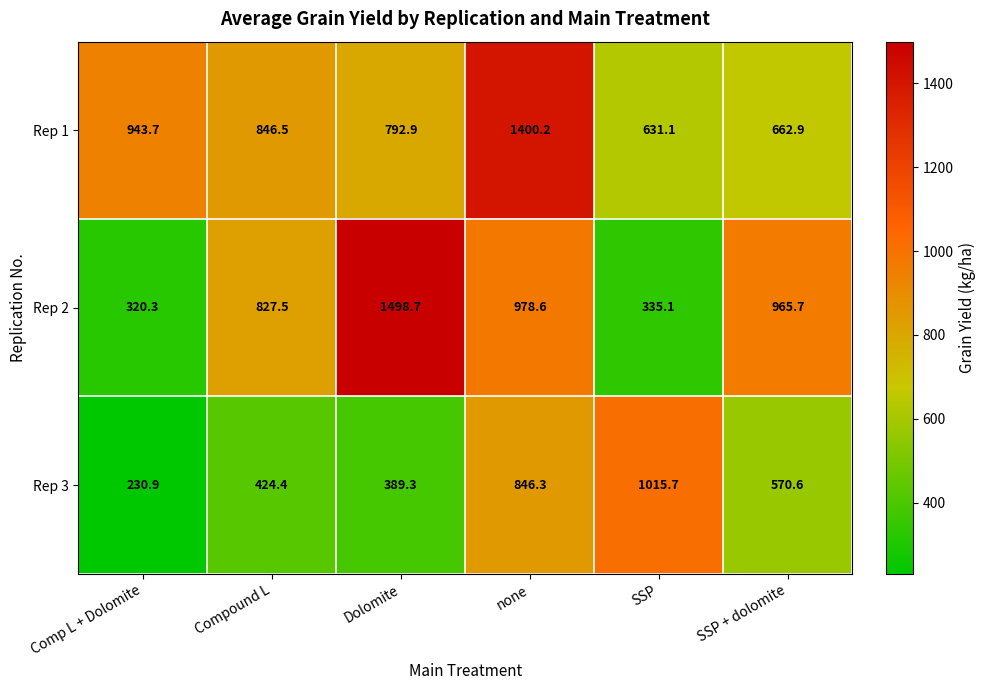

Read the Rep 1 value at Dolomite.

792.9